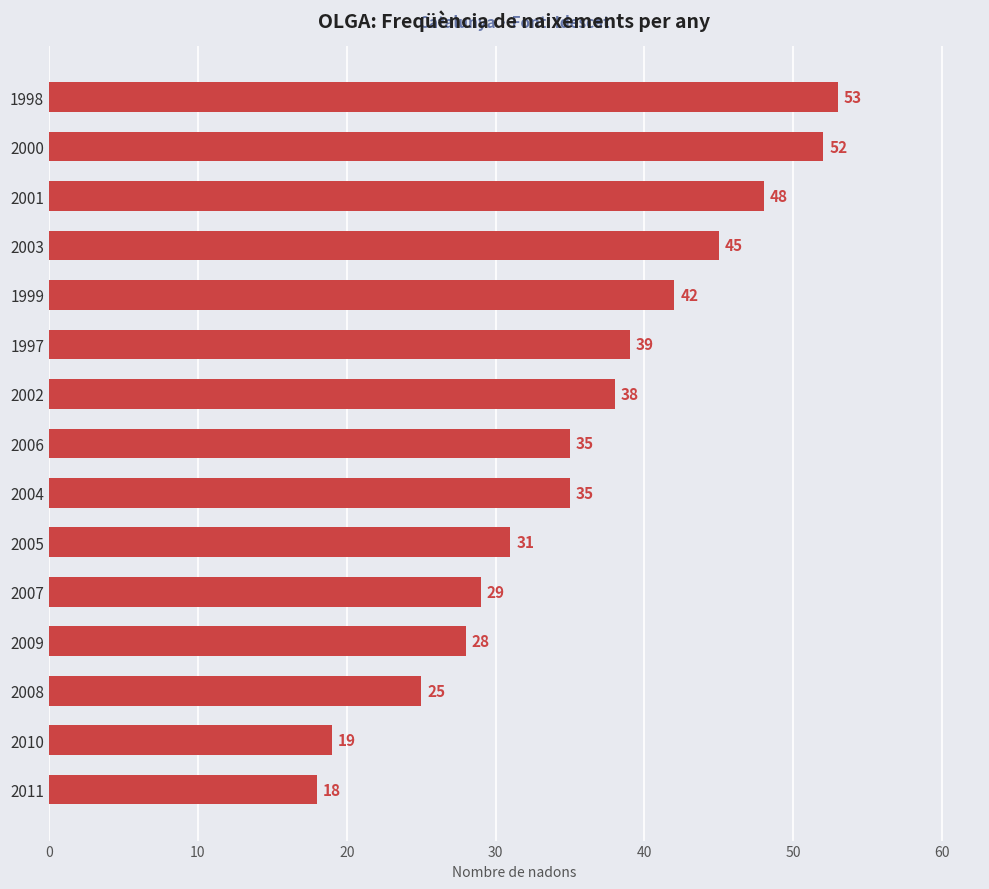

Between 2001 and 1997, which is larger?

2001